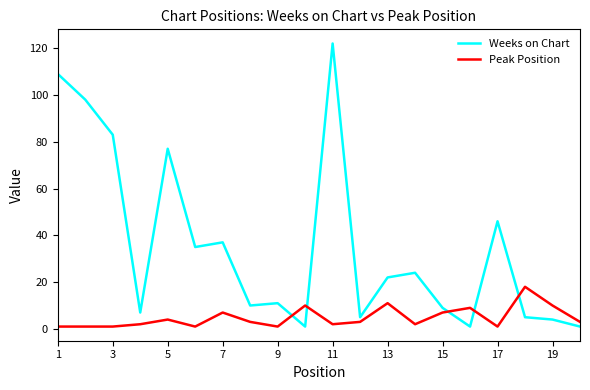

True or false: Peak Position and Weeks on Chart cross at least once.

True